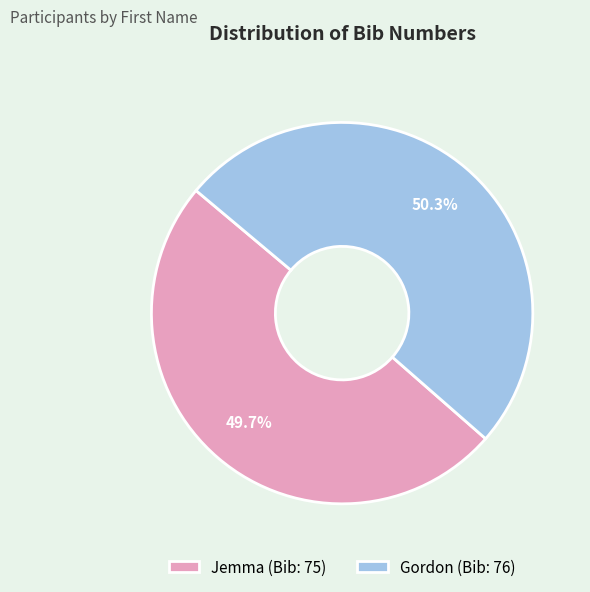

Which has a higher value, Gordon or Jemma?

Gordon